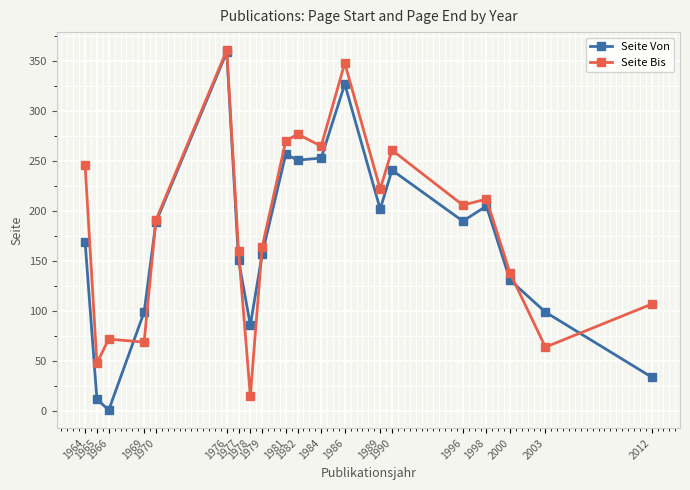

Which category has the lowest value in the Seite Von series?

1966